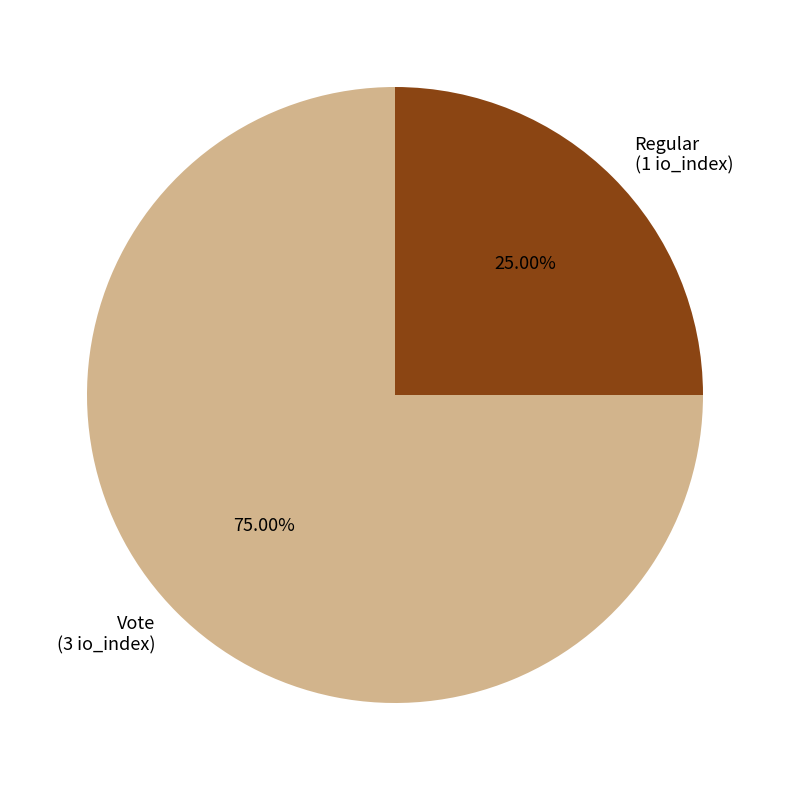

What is the ratio of the value at Regular to the value at Vote?

0.3